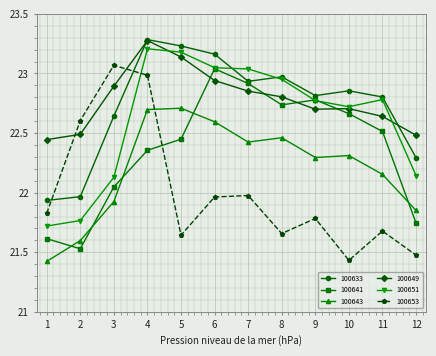

Which series has the largest total across all categories?

100649